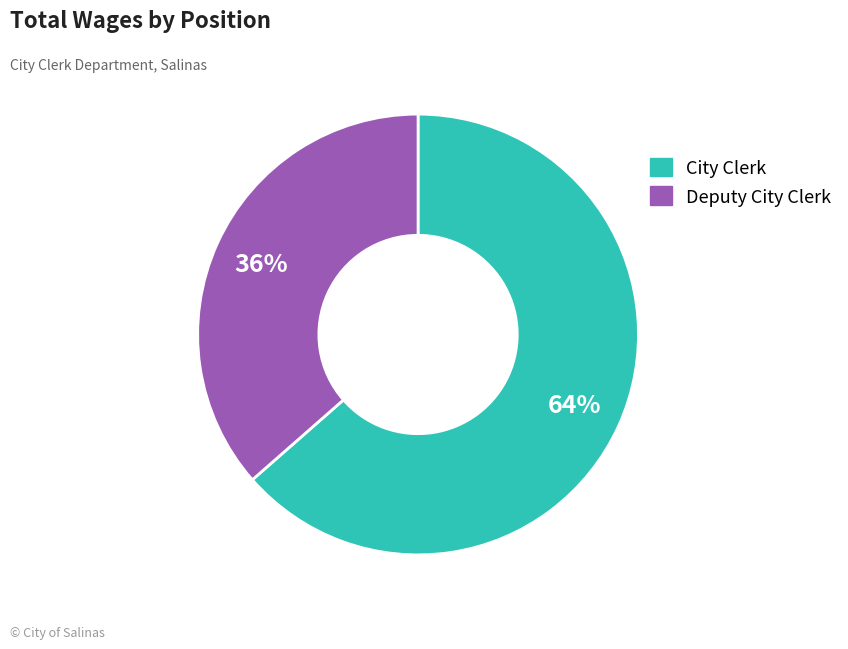

To the nearest percent, what percentage of the pie is City Clerk?

64%